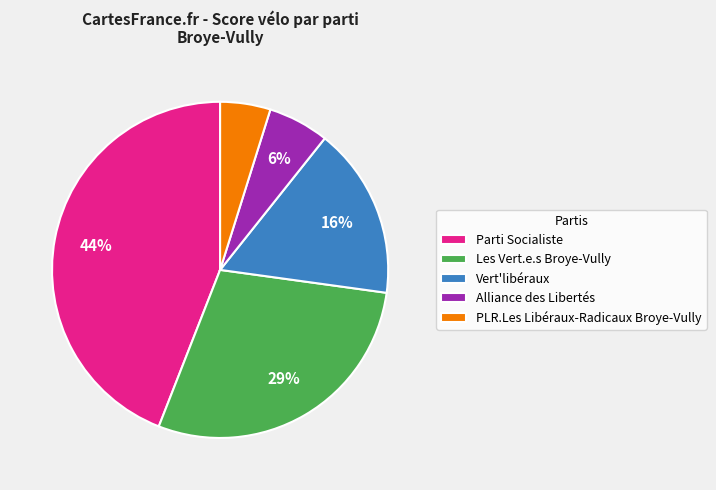

Between PLR.Les Libéraux-Radicaux Broye-Vully and Les Vert.e.s Broye-Vully, which is larger?

Les Vert.e.s Broye-Vully